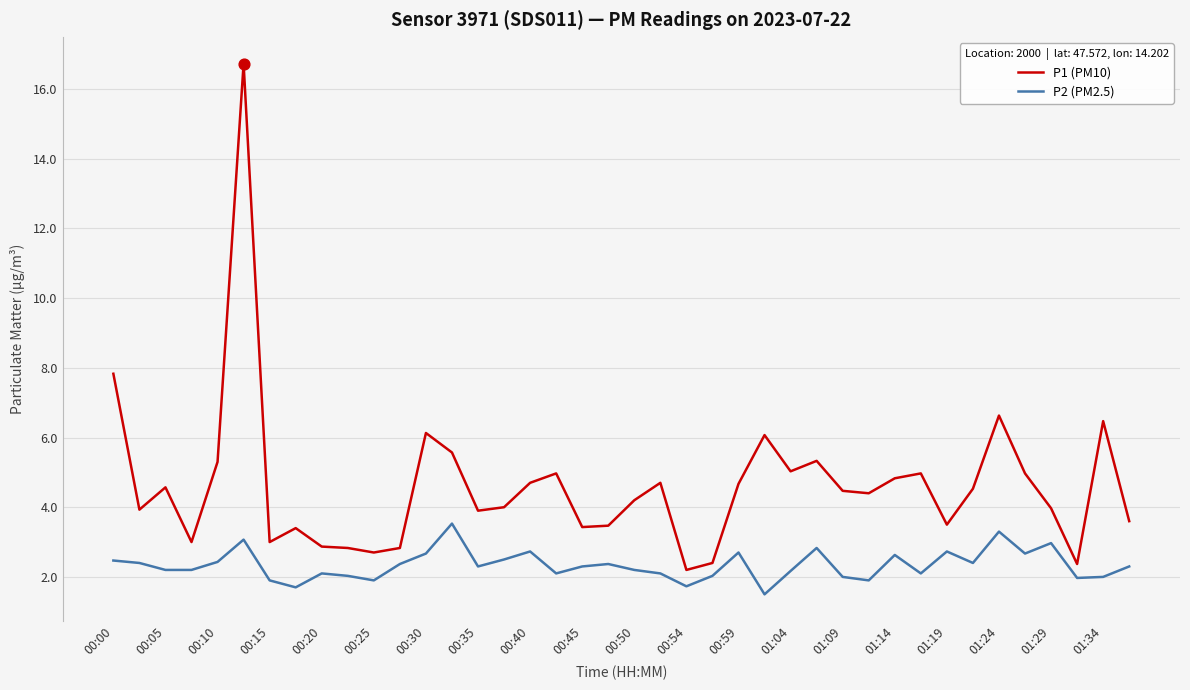

What are all the series names shown in the legend?

P1 (PM10), P2 (PM2.5)